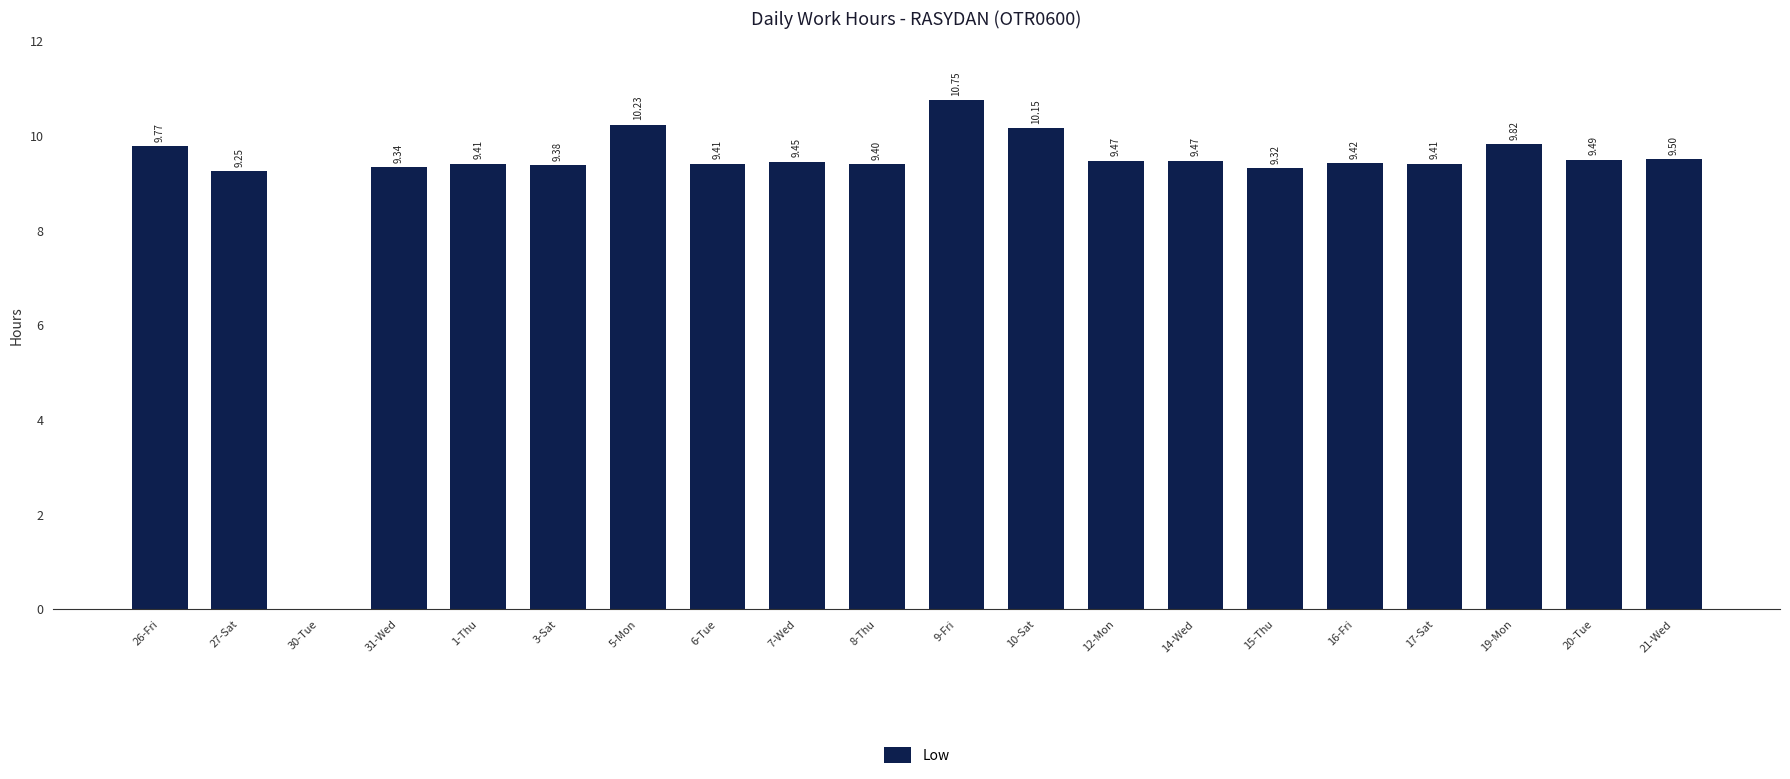

Where is the data nearest to the value 5?

27-Sat